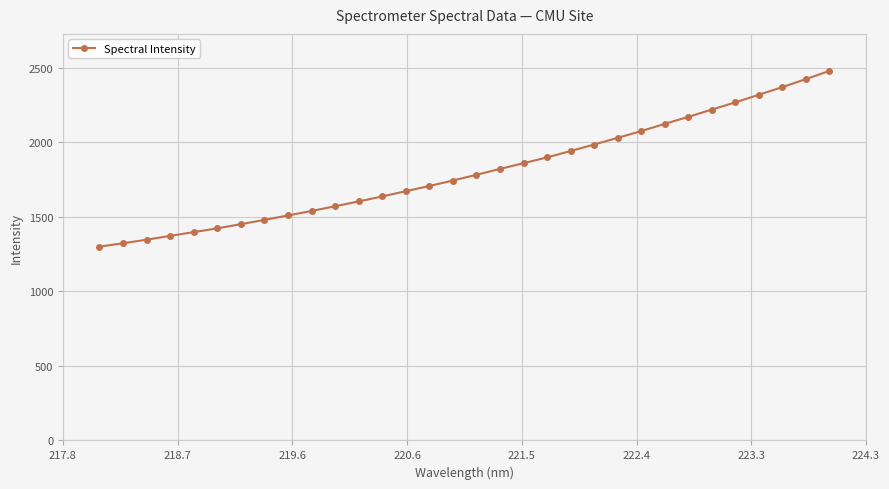

What is the difference between the maximum and minimum values?

1179.2